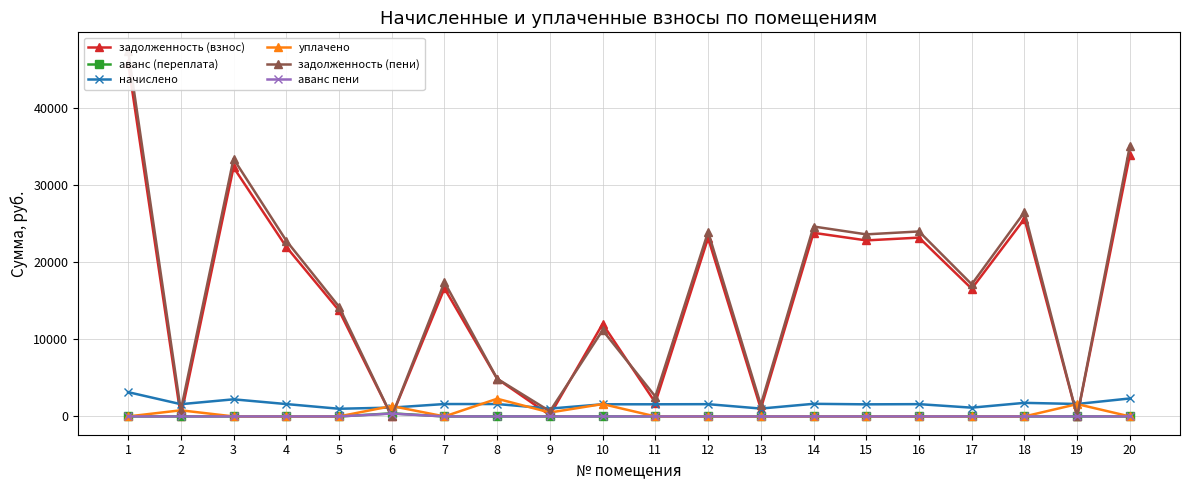

Which series has the widest spread of values?

задолженность (пени)